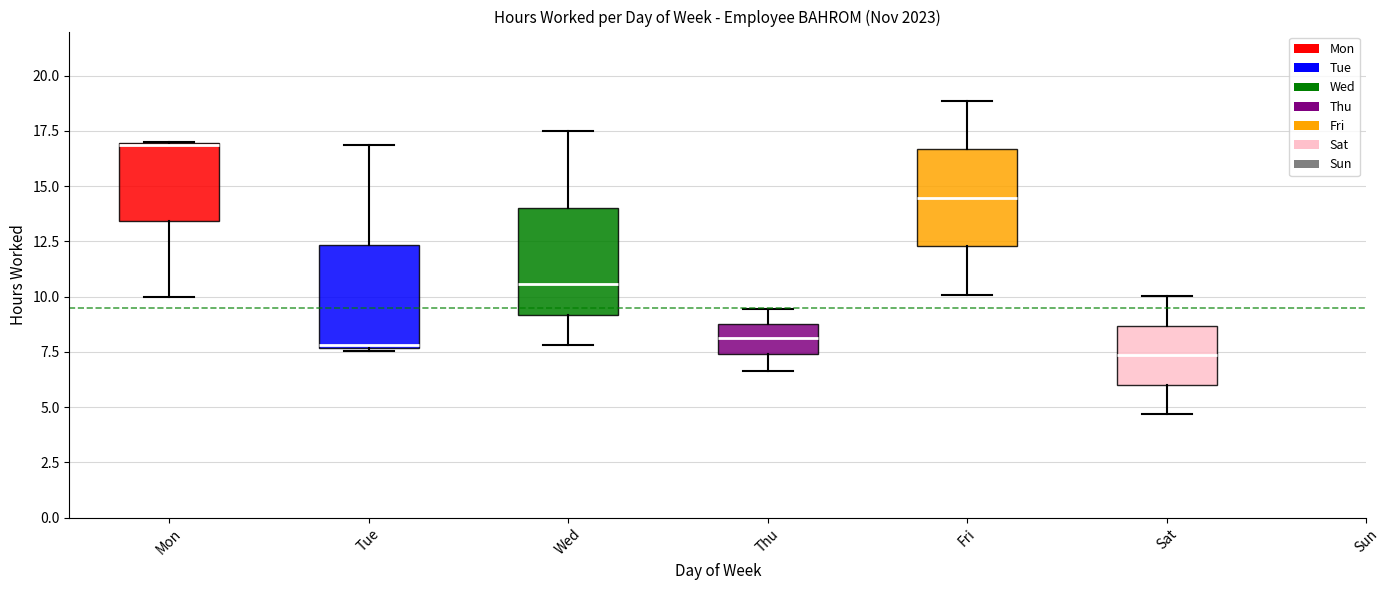

Where is the lower edge of the box for Sat on the y-axis? The values are not printed on the chart, so give them approximately, as read against the axis.

6.0